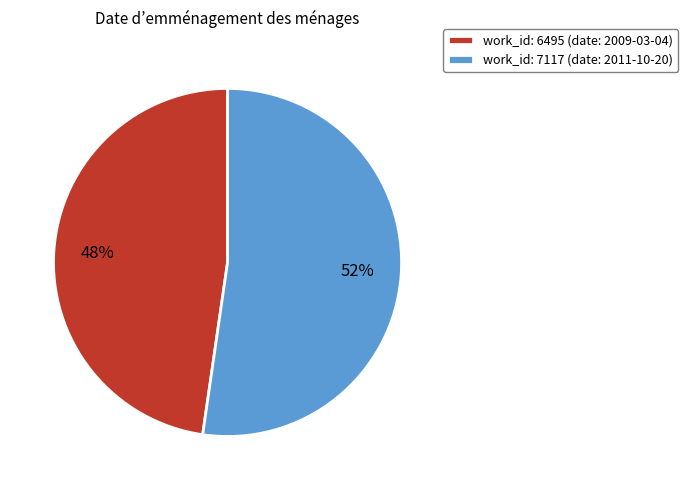

Rank the categories by value from highest to lowest.

work_id: 7117 (date: 2011-10-20), work_id: 6495 (date: 2009-03-04)